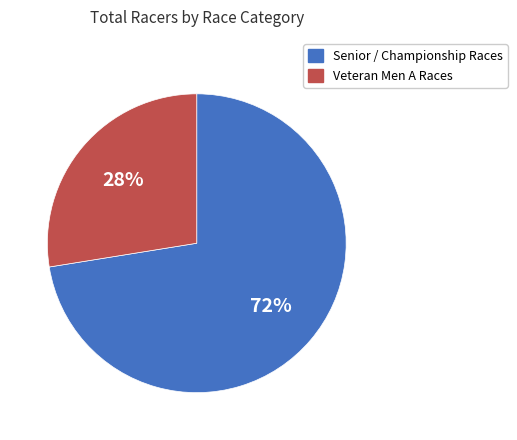

To the nearest percent, what is the average slice percentage?

50%